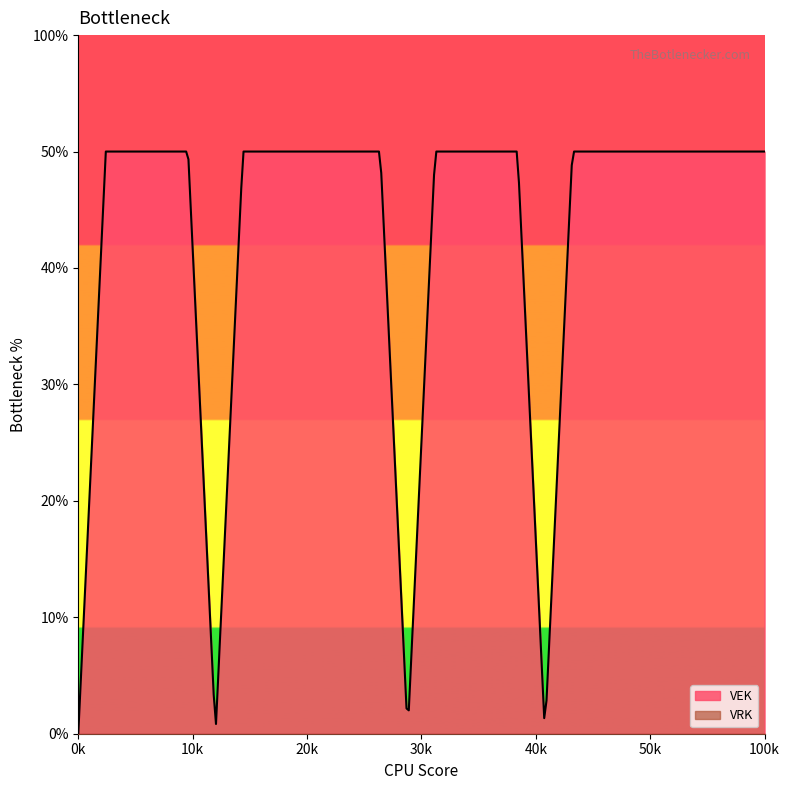

Which series has the widest spread of values?

VEK